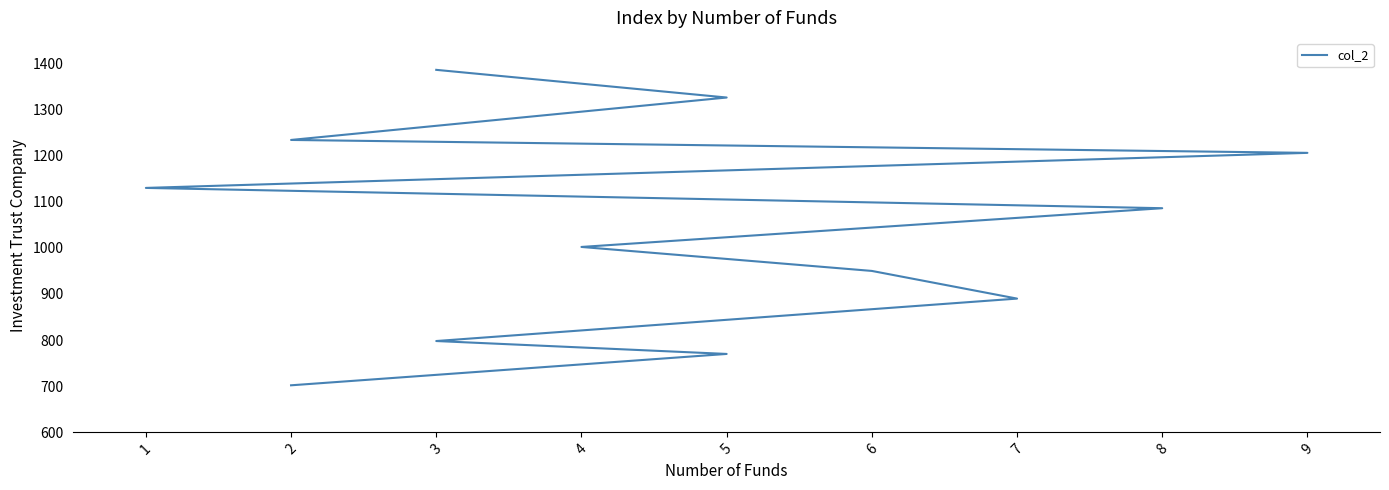

What is the average value?

1040